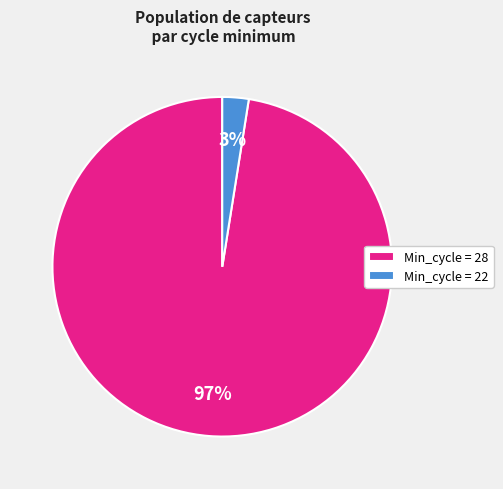

To the nearest percent, what percentage of the pie is Min_cycle = 28?

97%